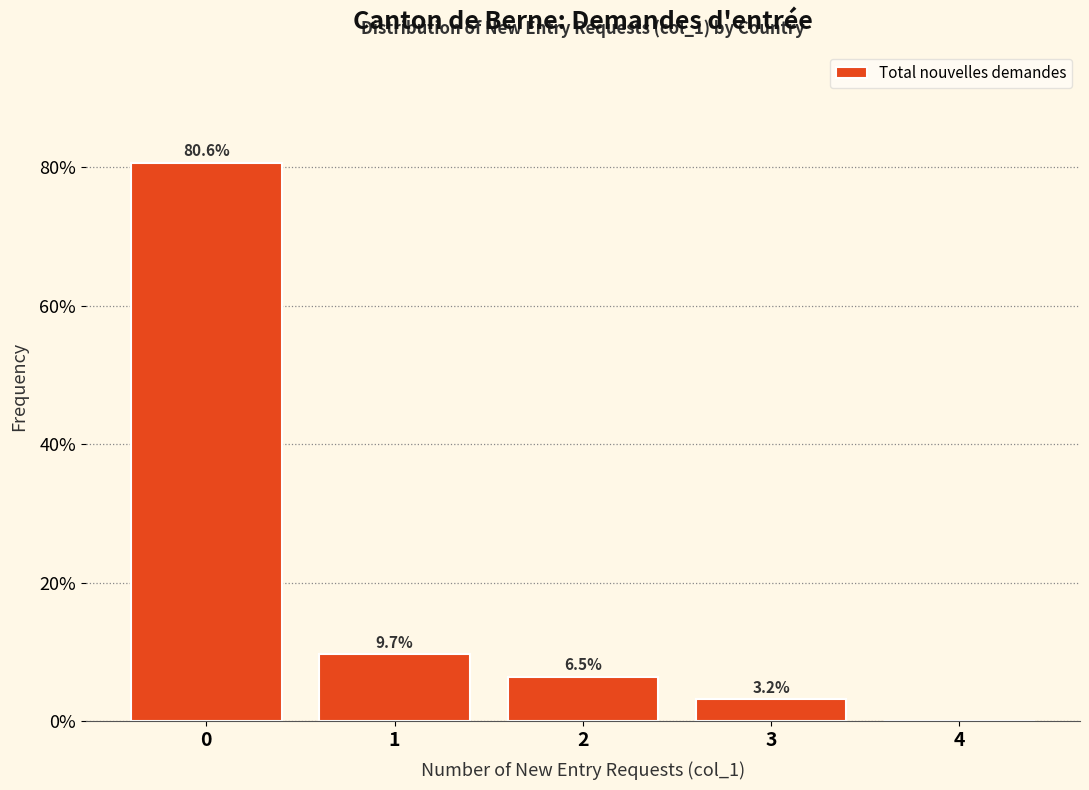

Reading right to left, transcribe all the data shown in this chart.

4=0.0	3=3.2	2=6.5	1=9.7	0=80.6